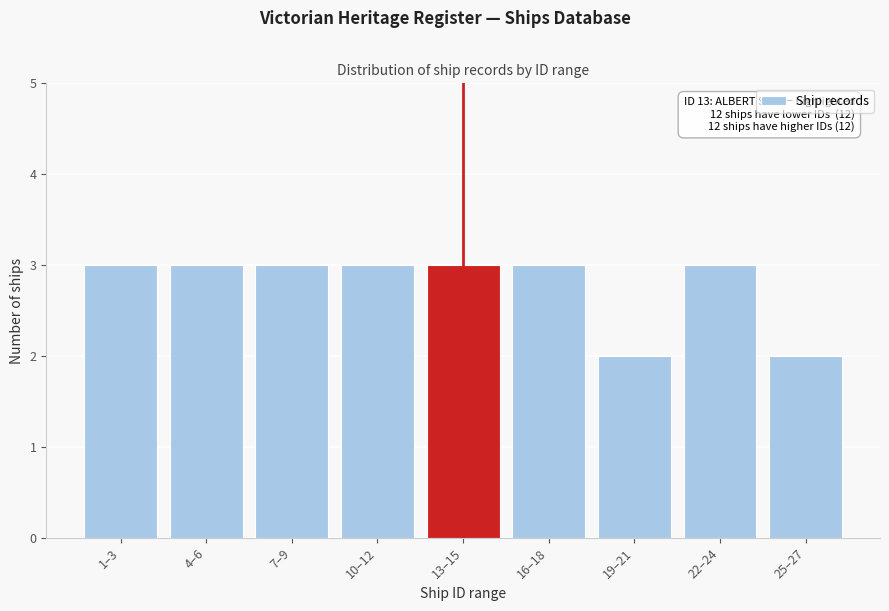

Reading right to left, transcribe all the data shown in this chart.

25–27=2	22–24=3	19–21=2	16–18=3	13–15=3	10–12=3	7–9=3	4–6=3	1–3=3